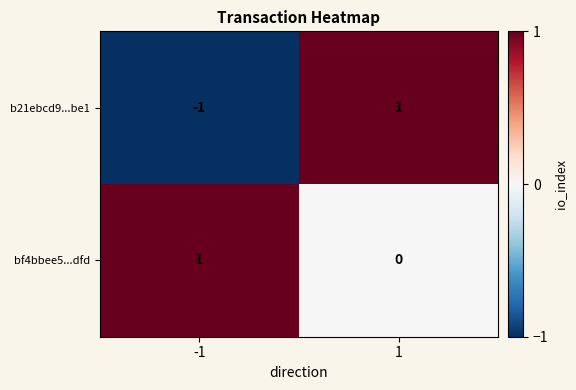

Which series has the widest spread of values?

b21ebcd9...be1